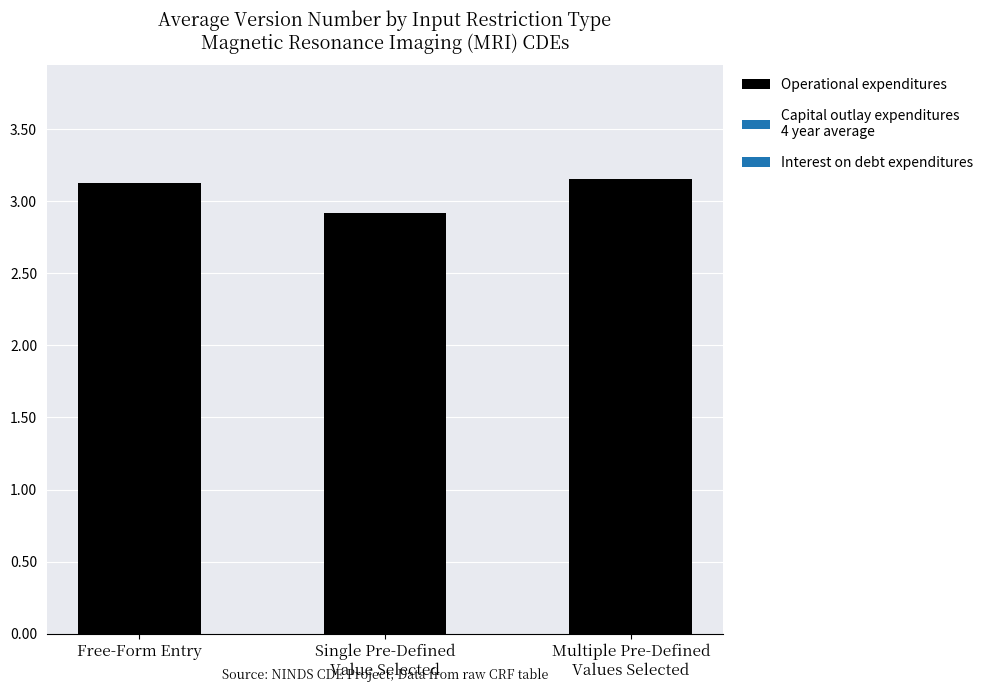

What is the label of the 1st bar from the left?

Free-Form Entry